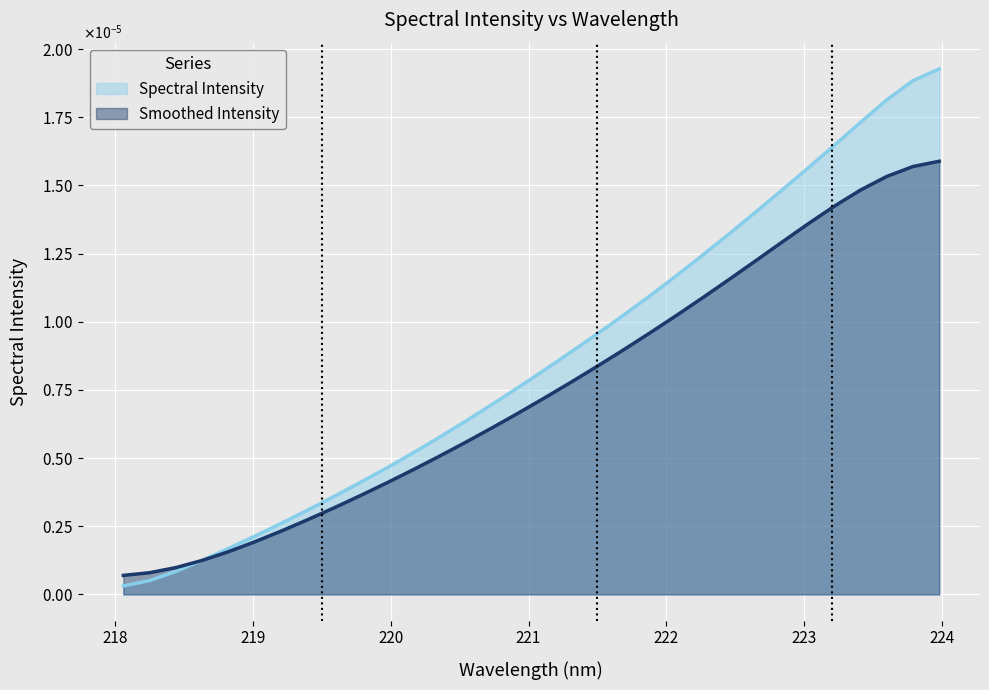

The chart shows a value of 0.0 at 219.9712. True or false?

True